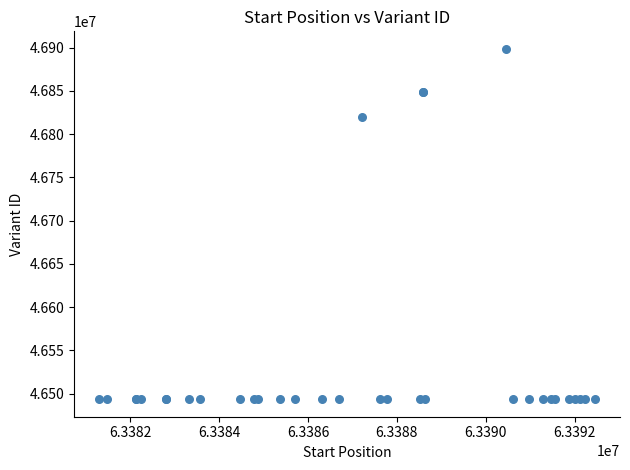

What Y value in the scatter plot is closest to 46696139?

46819982